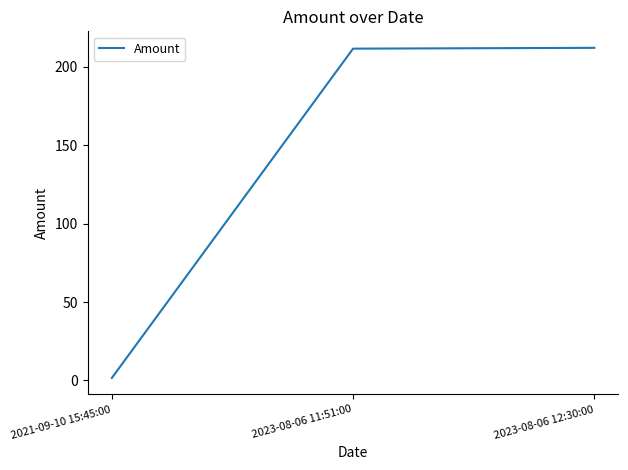

What is the greatest value displayed?

212.2